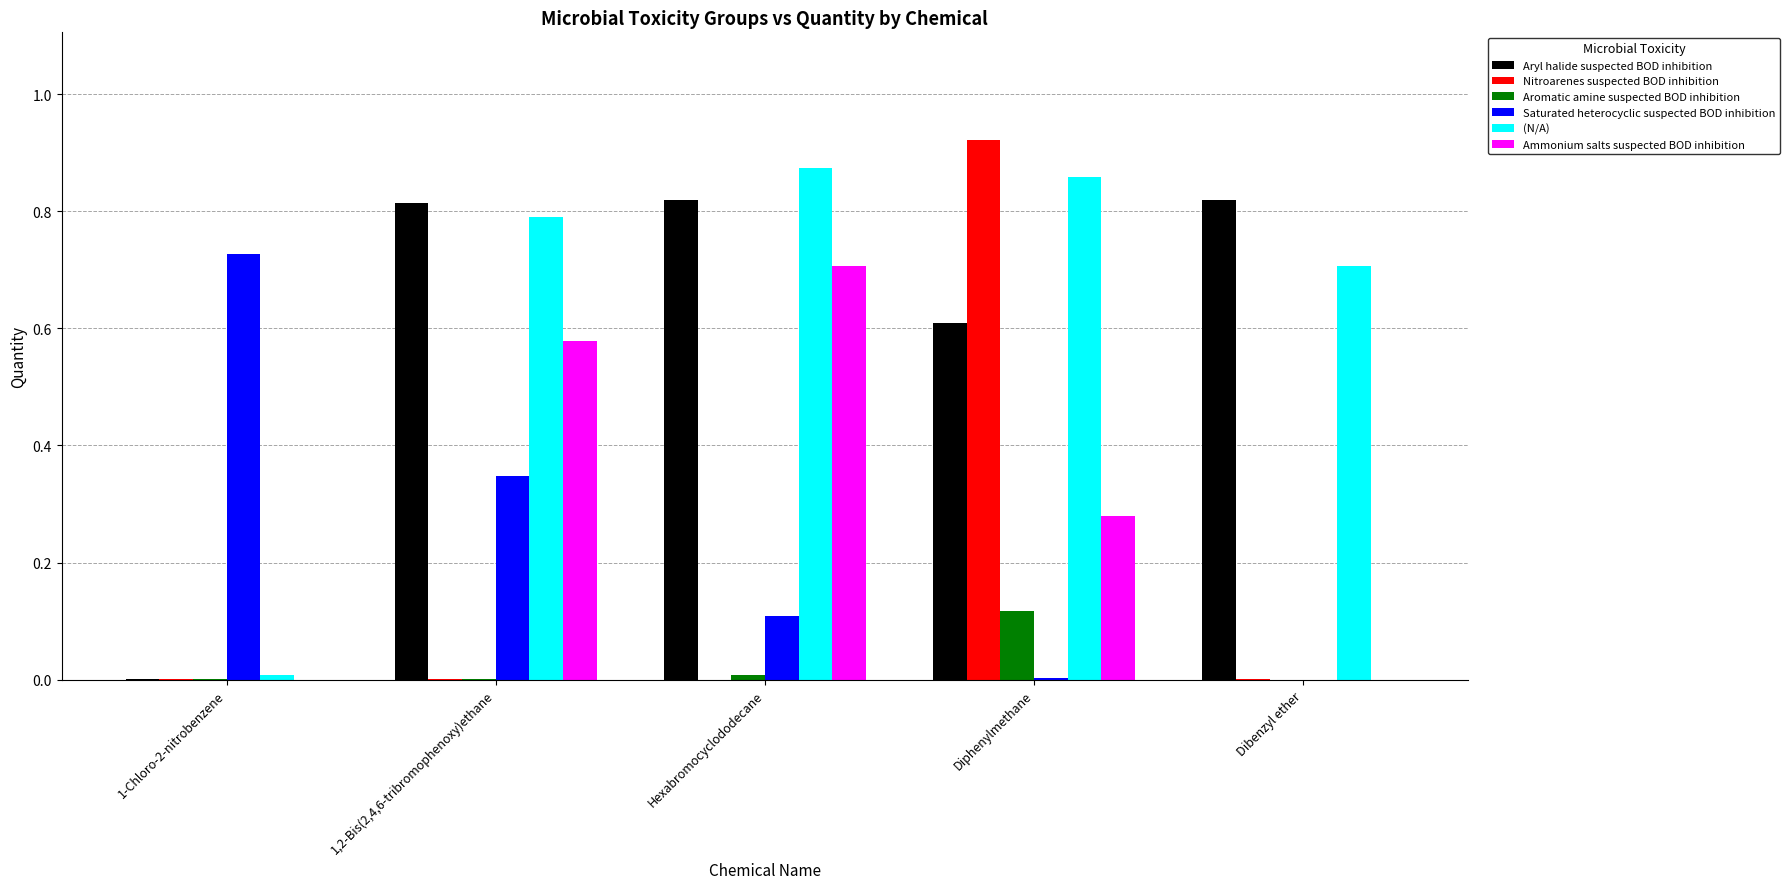

Is the value of Aryl halide suspected BOD inhibition at Dibenzyl ether greater than the value of Ammonium salts suspected BOD inhibition at 1-Chloro-2-nitrobenzene?

Yes